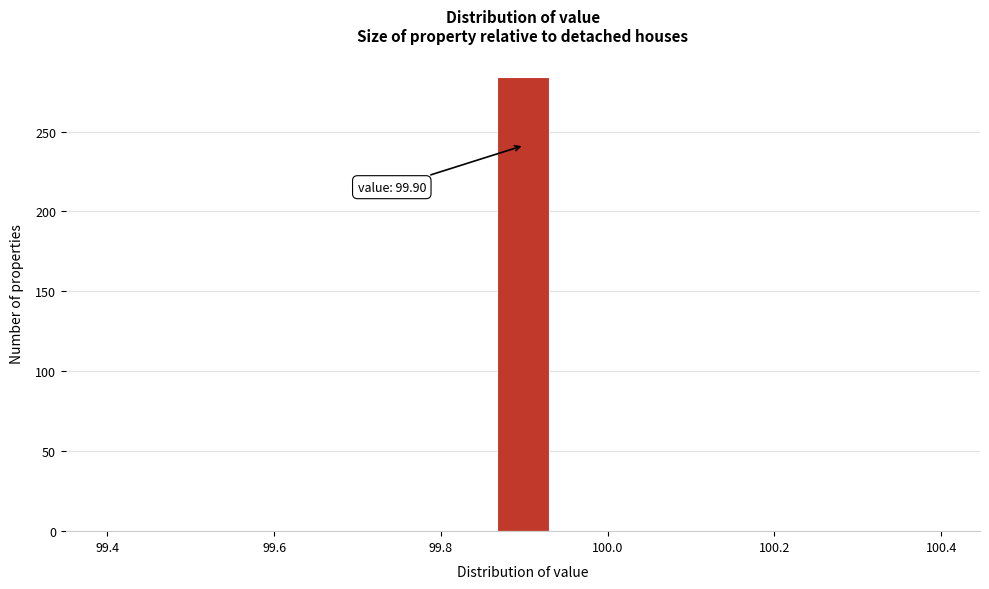

Around what value on the x-axis is the tallest bar? Give the approximate position of its centre, as read against the axis.

99.90